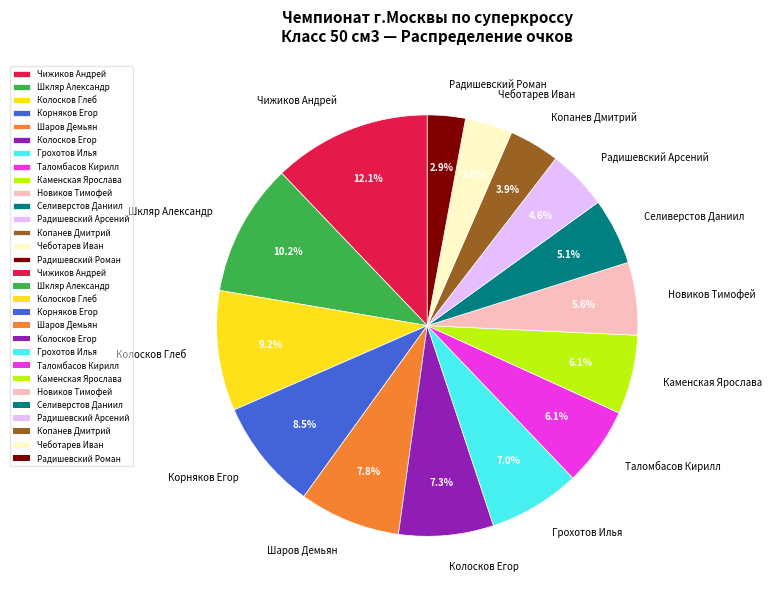

Is it true that Таломбасов Кирилл is 6% of the pie?

True